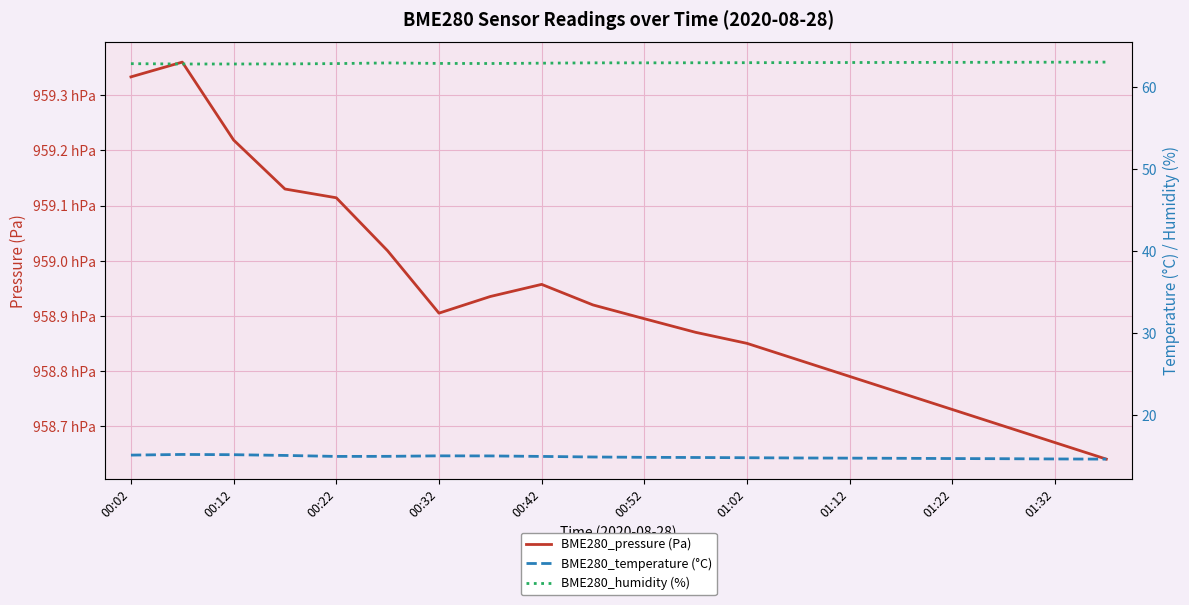

What are all the series names shown in the legend?

BME280_pressure (Pa), BME280_temperature (°C), BME280_humidity (%)